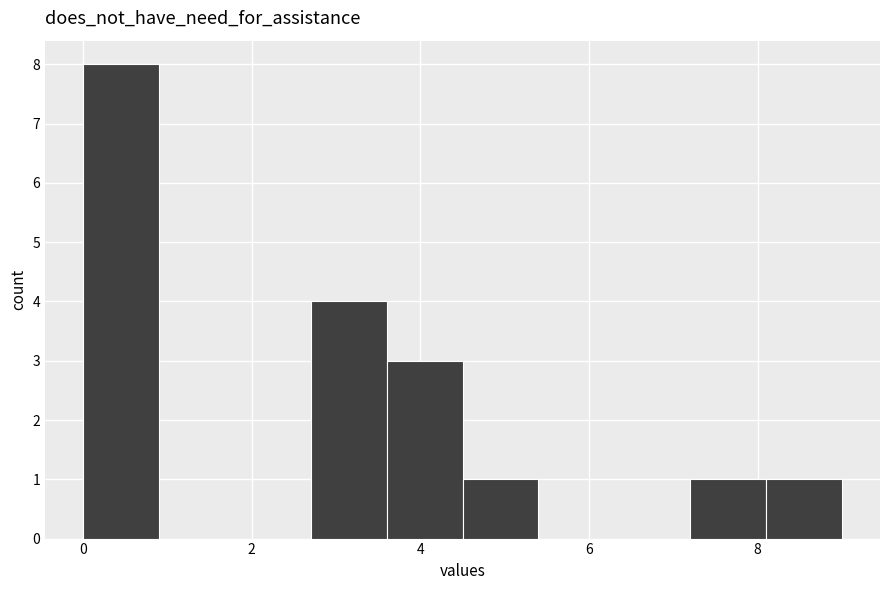

Over which range of the x-axis is the bar tallest?

0.0 to 0.9